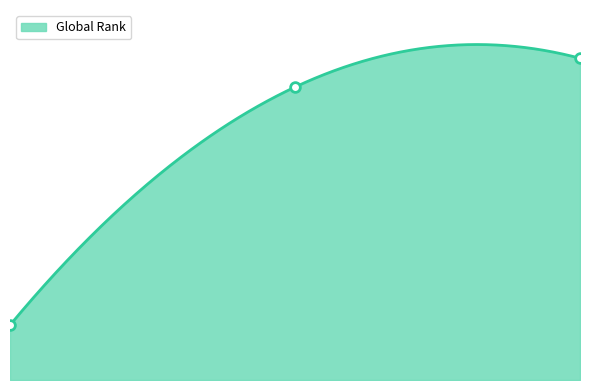

Reading right to left, extract all data points from this chart.

9446	8600	1611